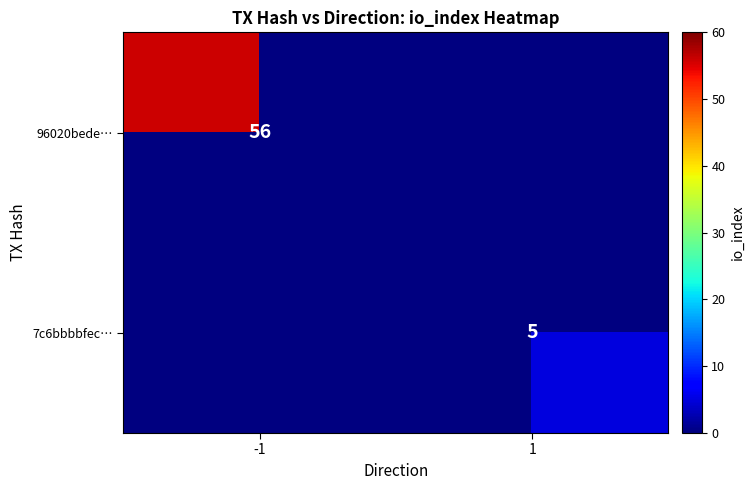

Is it true that 7c6bbbbfec… equals 2 at 1?

False